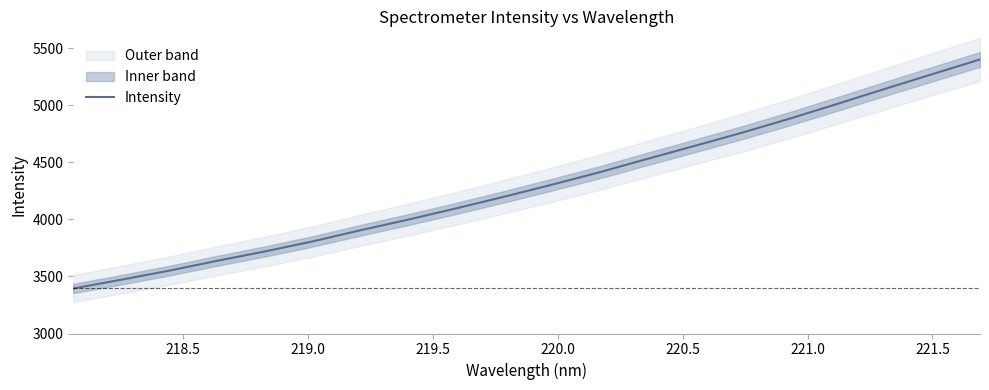

What is the sum of all values?

86121.9